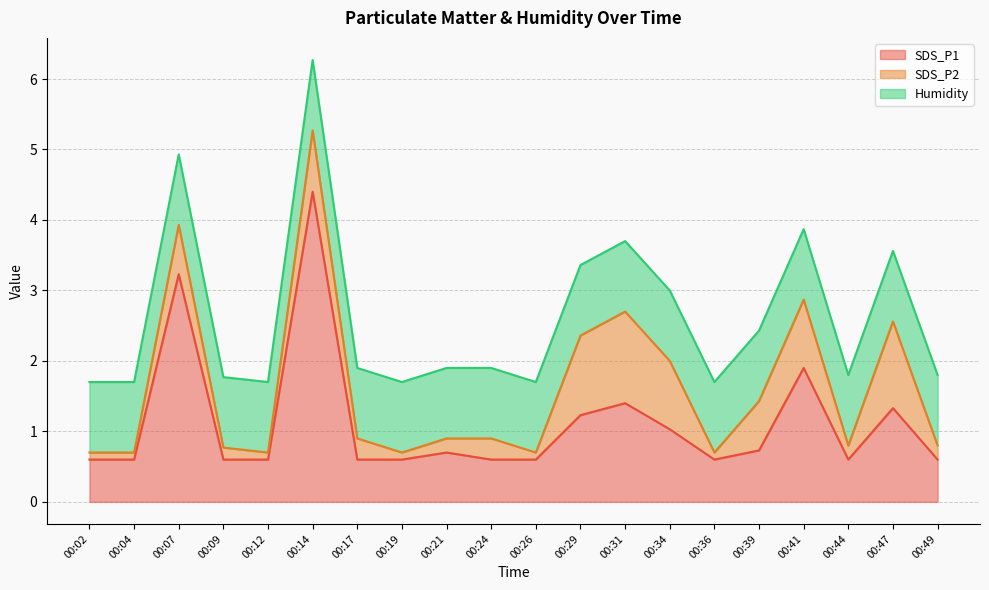

What is the maximum value for Humidity?

1.0